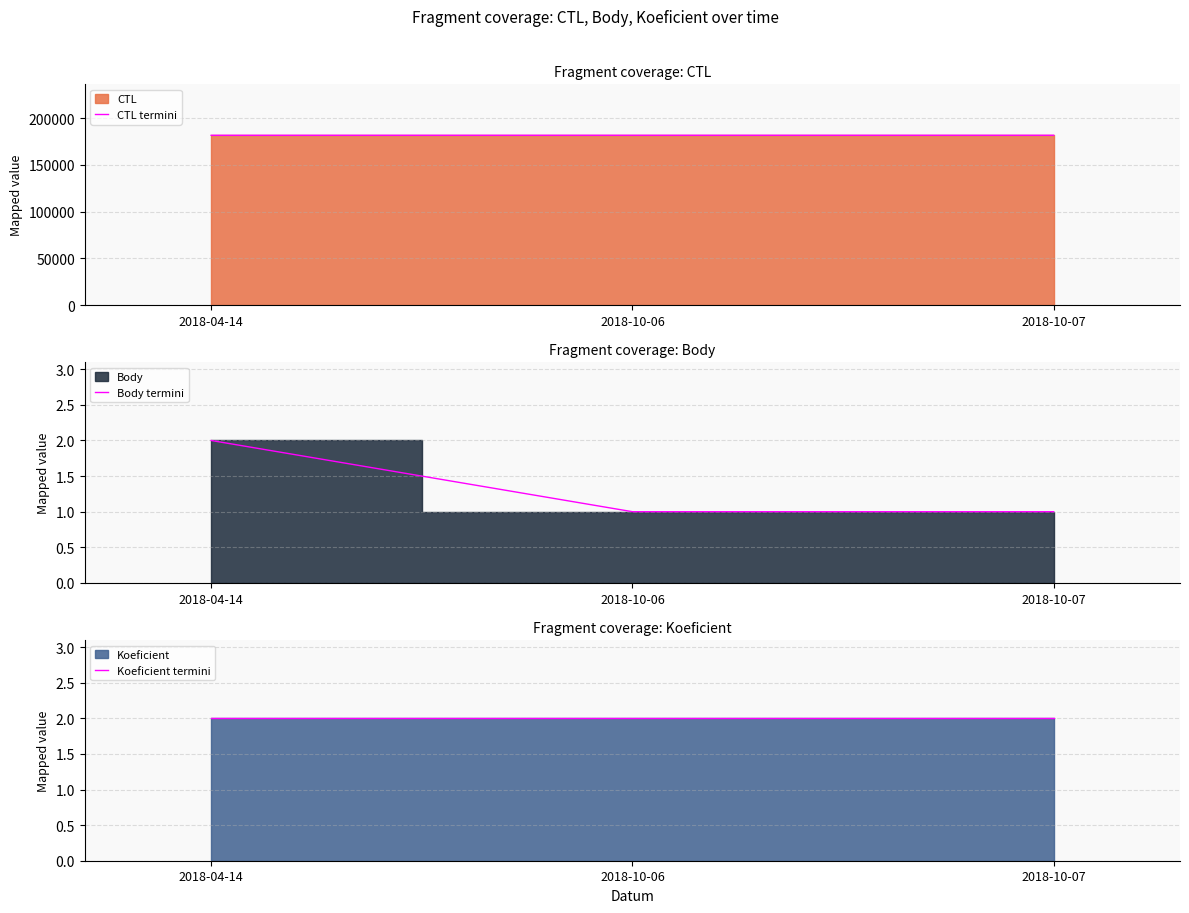

At which label does Body termini reach its peak?

2018-04-14